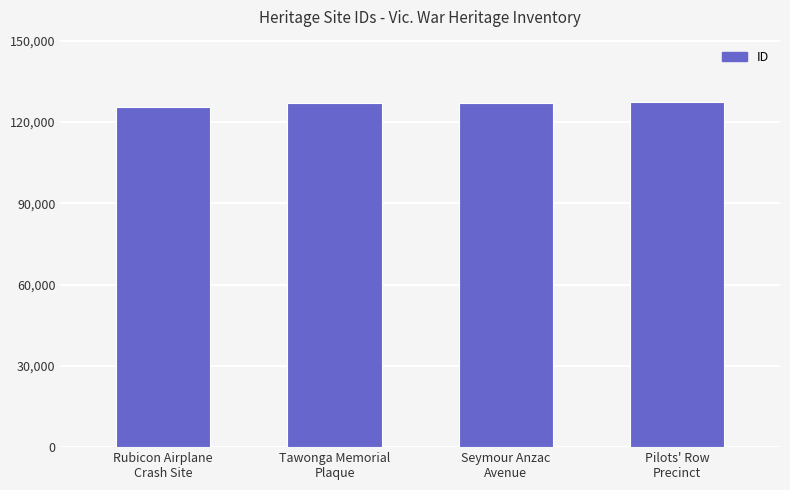

What is the change in value from Rubicon Airplane
Crash Site to Tawonga Memorial
Plaque?

+1521